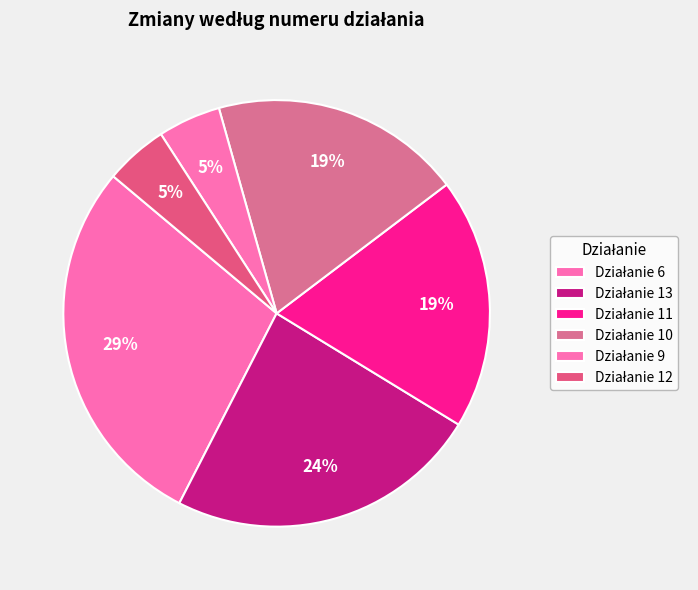

How many slices are in this pie chart?

6